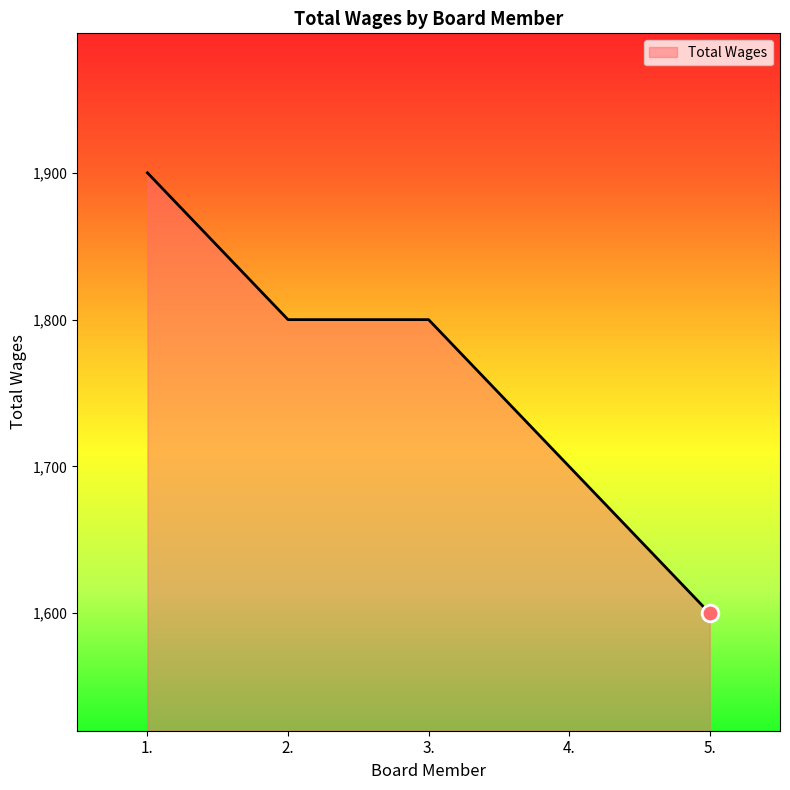

What is the ratio of the value at 2. to the value at 1.?

0.9